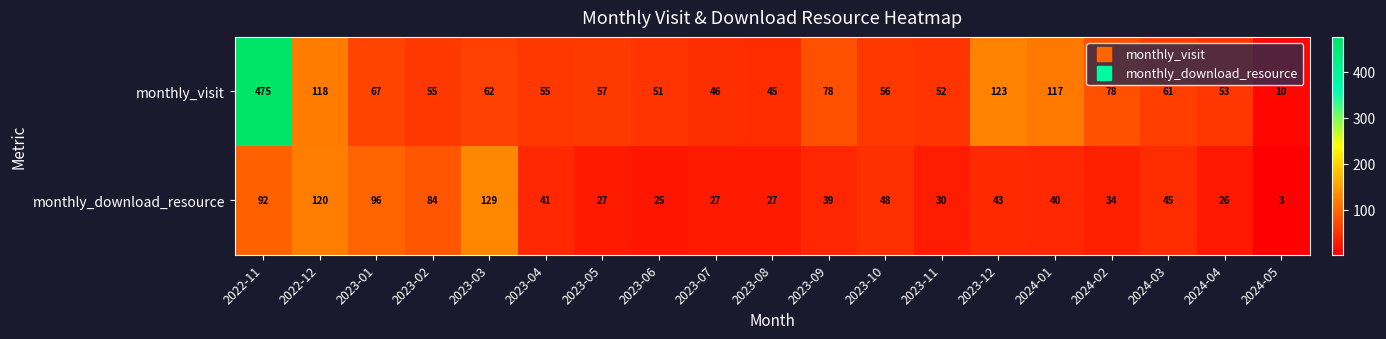

True or false: monthly_visit has a value of 73 at 2023-11.

False